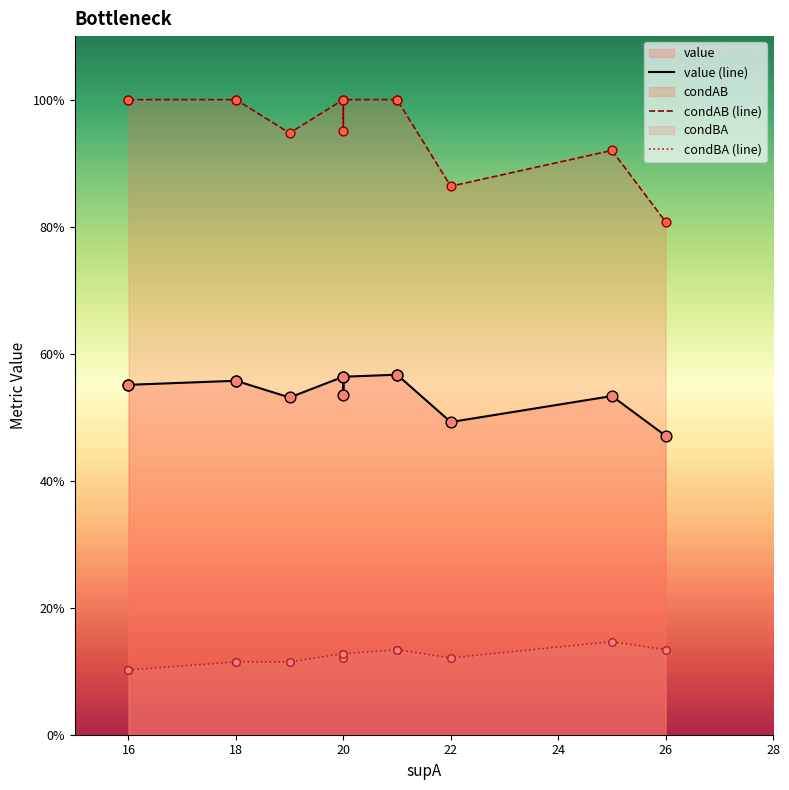

Which series contains the highest Y value?

condAB (line)